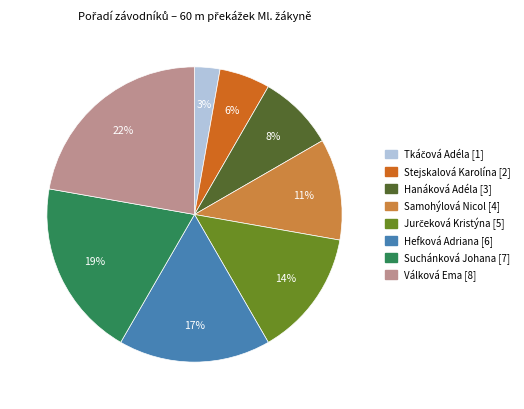

Between Samohýlová Nicol [4] and Hanáková Adéla [3], which is larger?

Samohýlová Nicol [4]